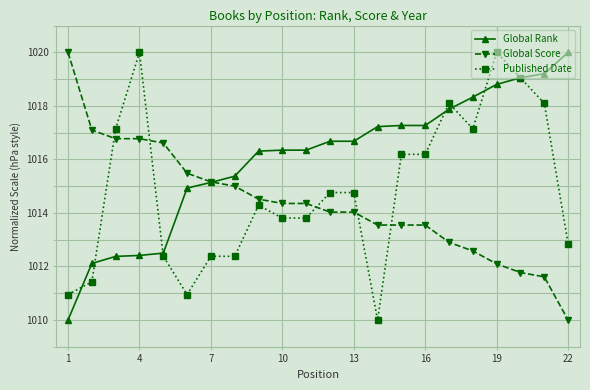

What is the highest value of the Global Score series?

1020.0